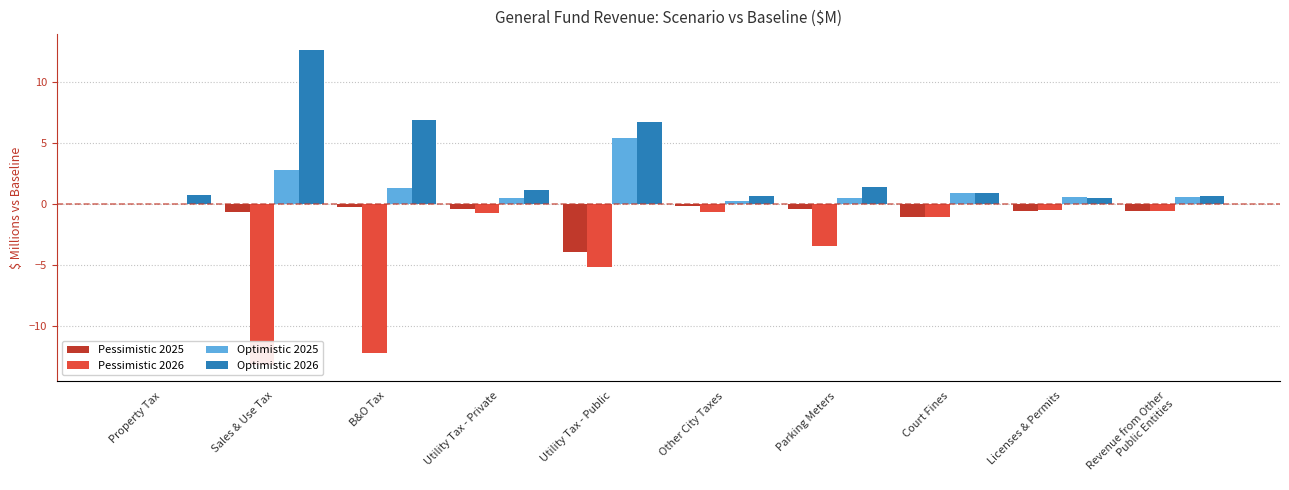

What is the value of the Optimistic 2025 bar at the 4th from the left?

0.5